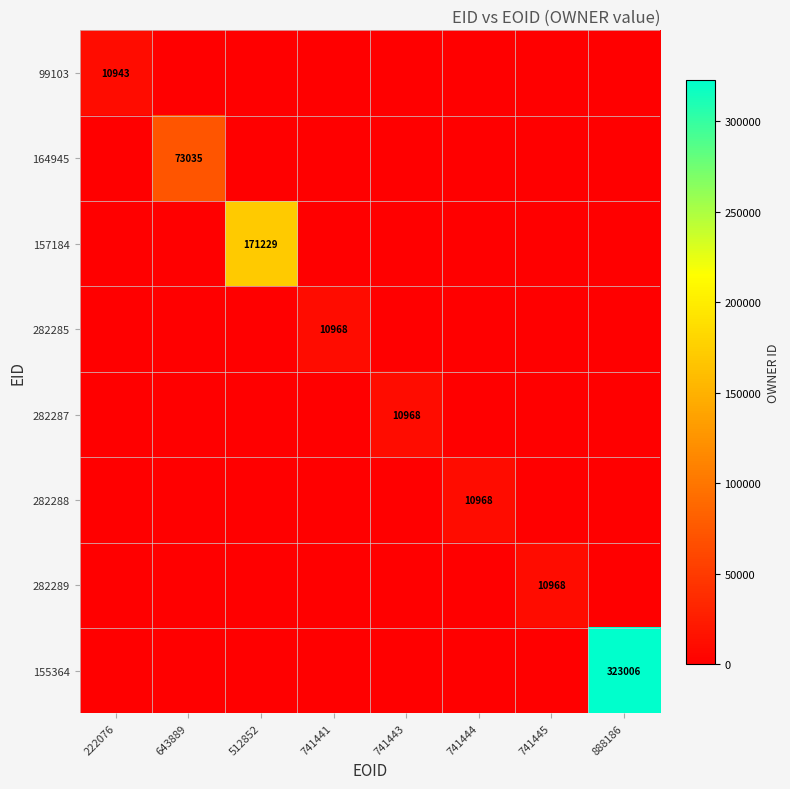

The value of 282287 at 741443 is 10968. True or false?

True